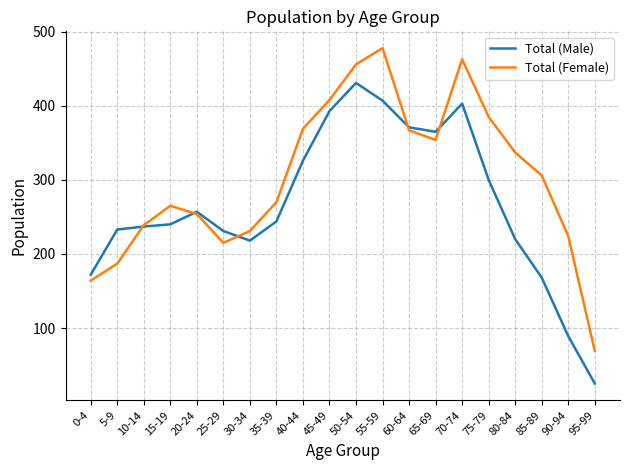

What position from the right is 75-79?

5